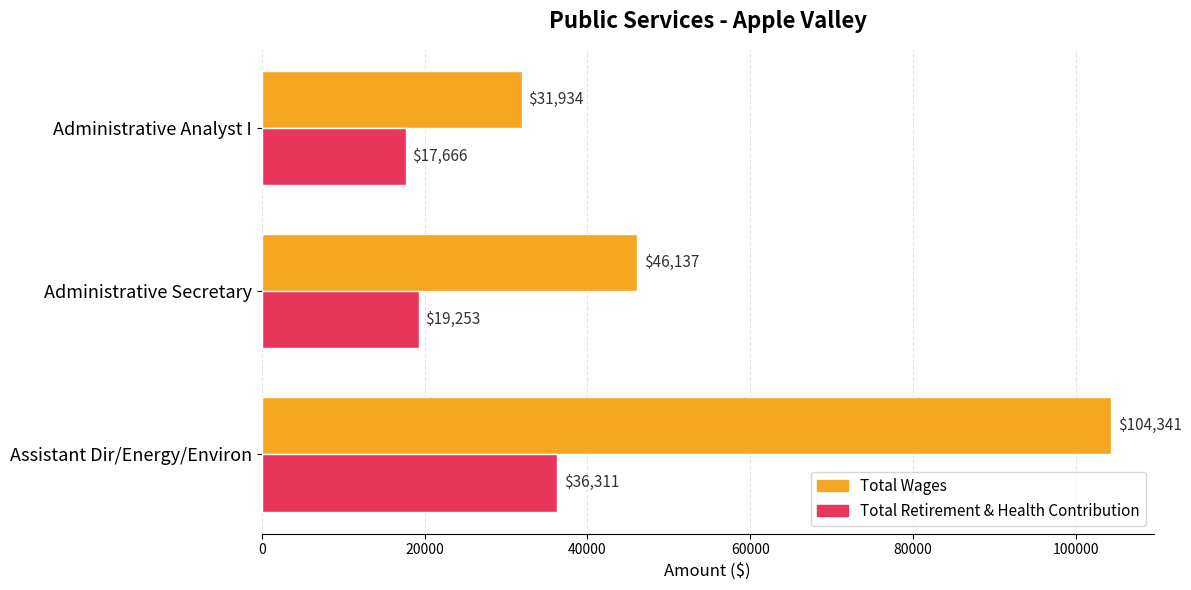

Rank the series by their average value, from lowest to highest.

Total Retirement & Health Contribution, Total Wages